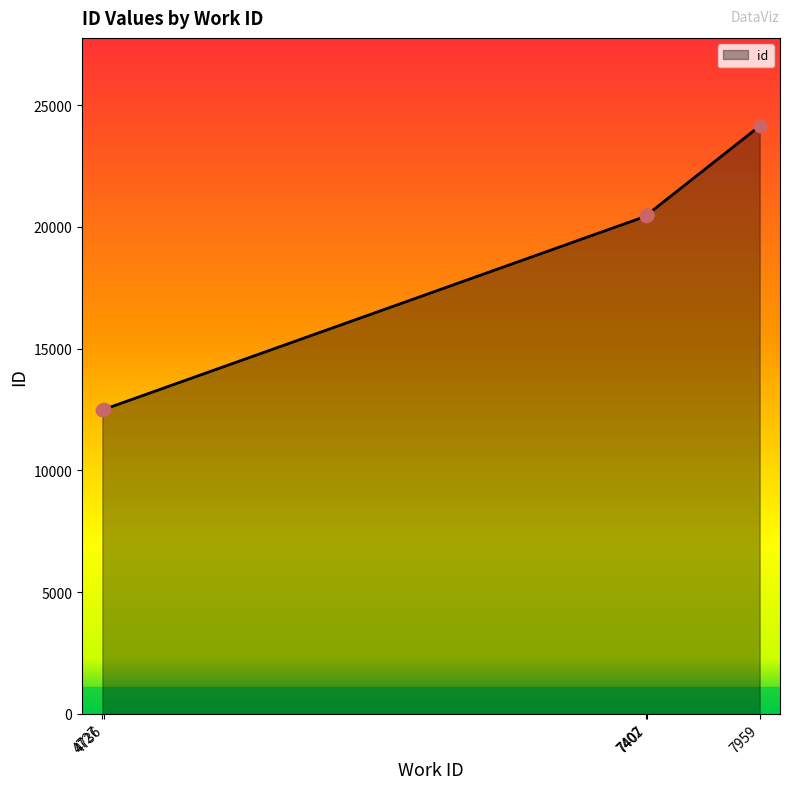

What is the change in value from 4736 to 7407?

+7983